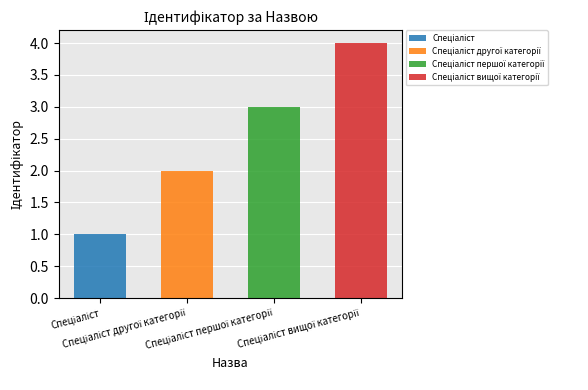

How many bars are there in total?

4